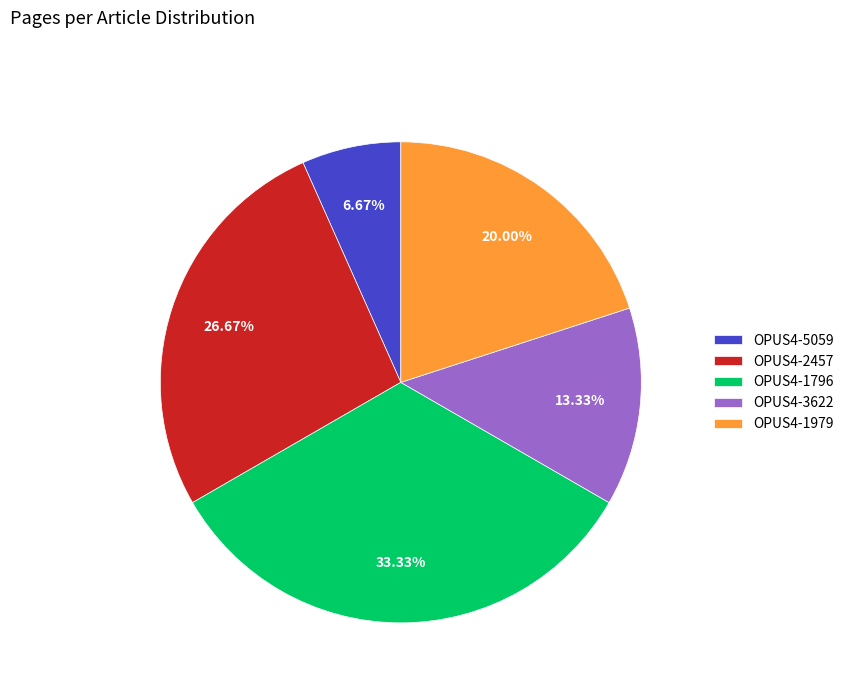

What portion of the pie excludes OPUS4-1979?

80.0%